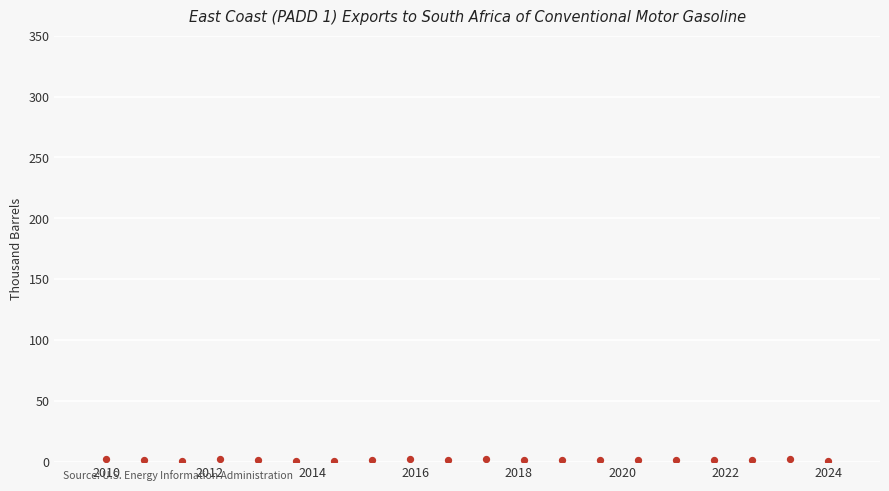

What is the range of Y values (max minus min)?

2.3